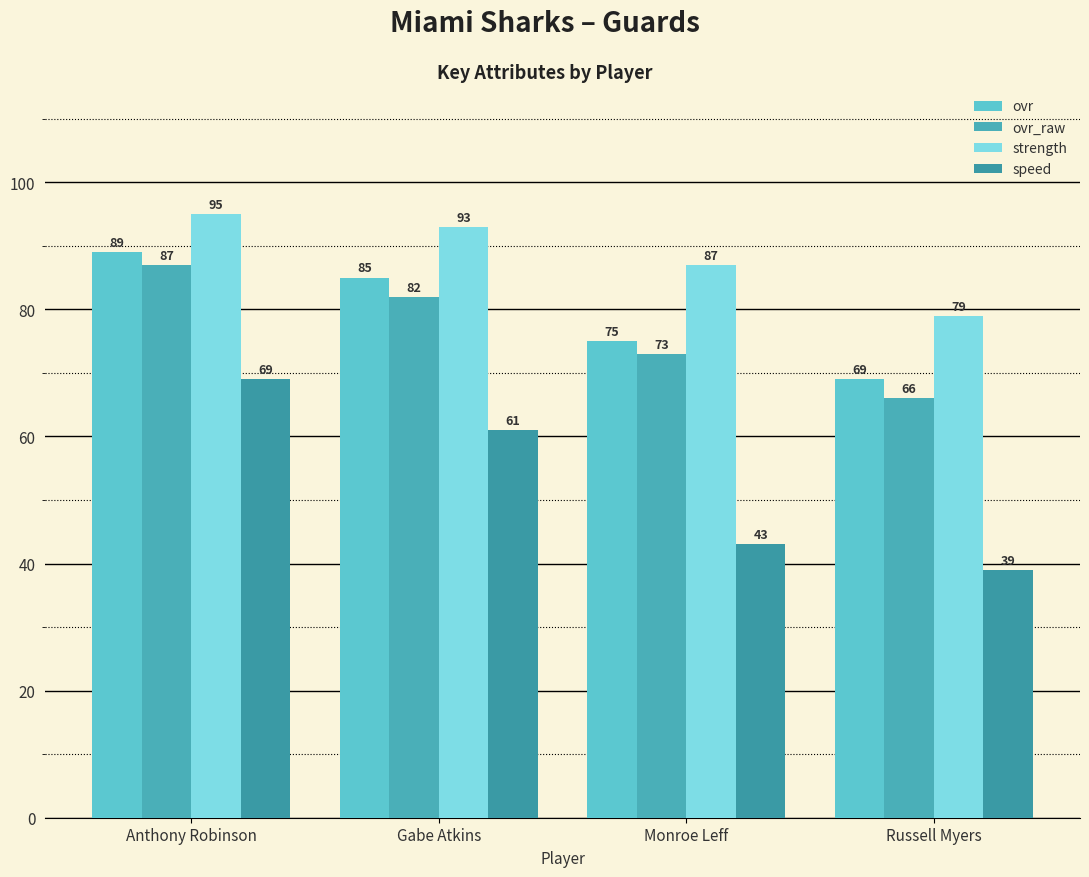

The strength series shows 133 at Monroe Leff. True or false?

False